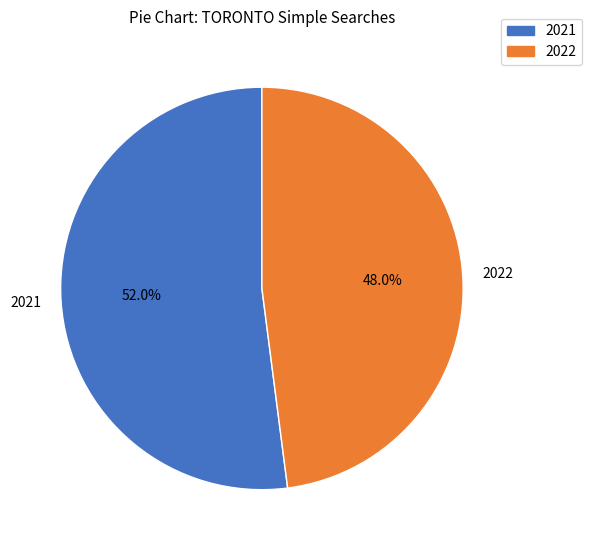

What is the smallest slice in the pie chart?

2022